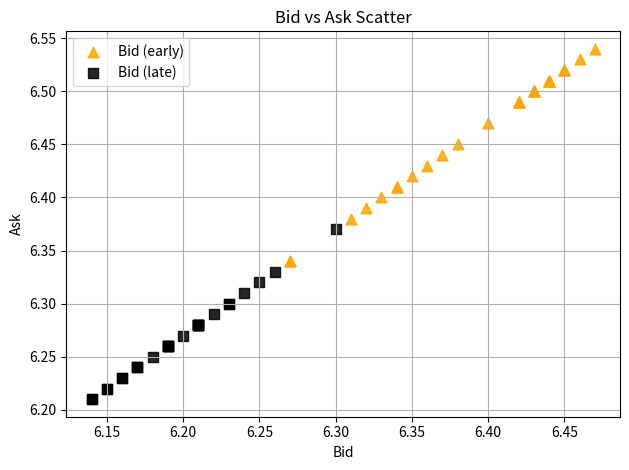

Which series has the largest Y range (max minus min)?

Bid (early)